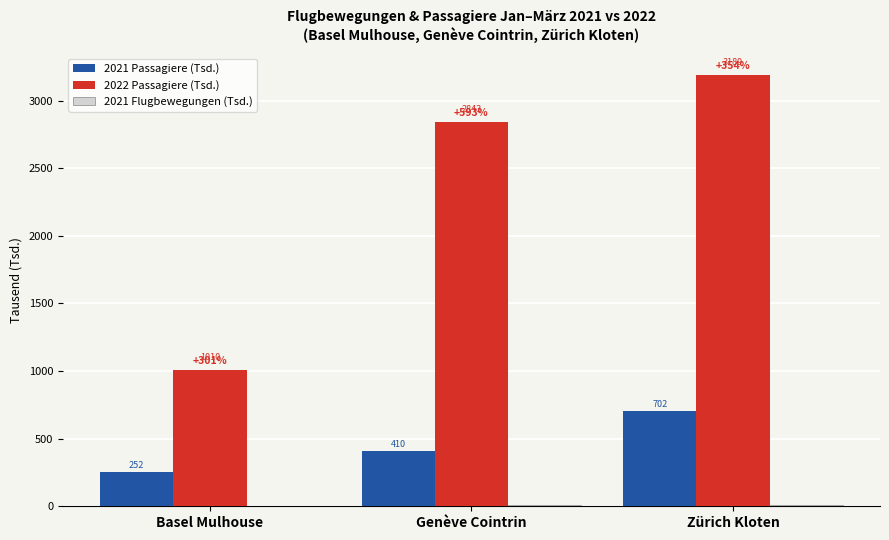

Which series changed the most between Genève Cointrin and Zürich Kloten?

2022 Passagiere (Tsd.)